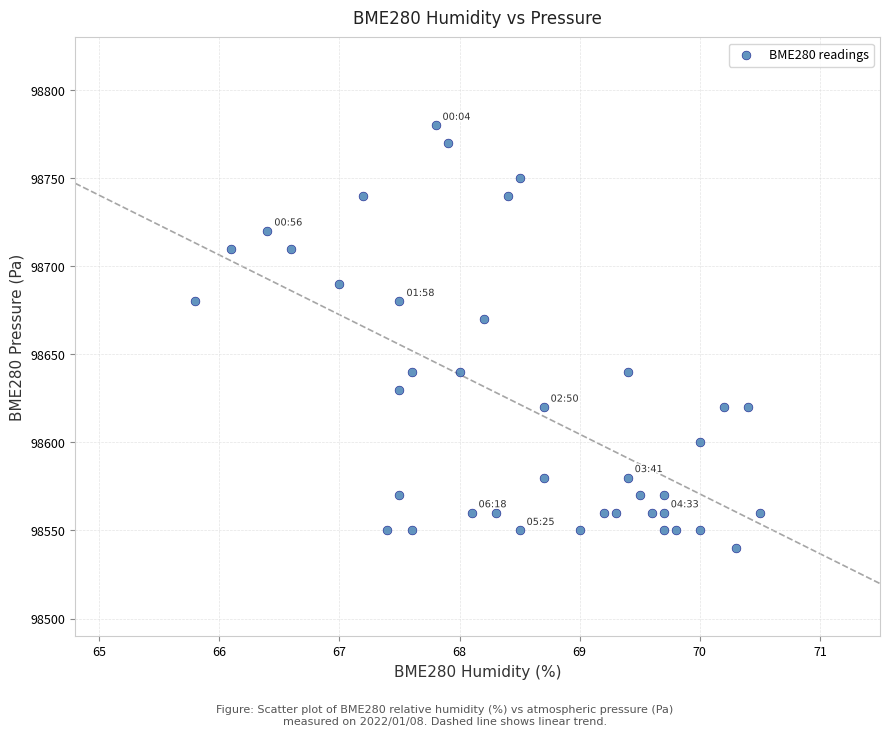

What is the range of Y values (max minus min)?

240